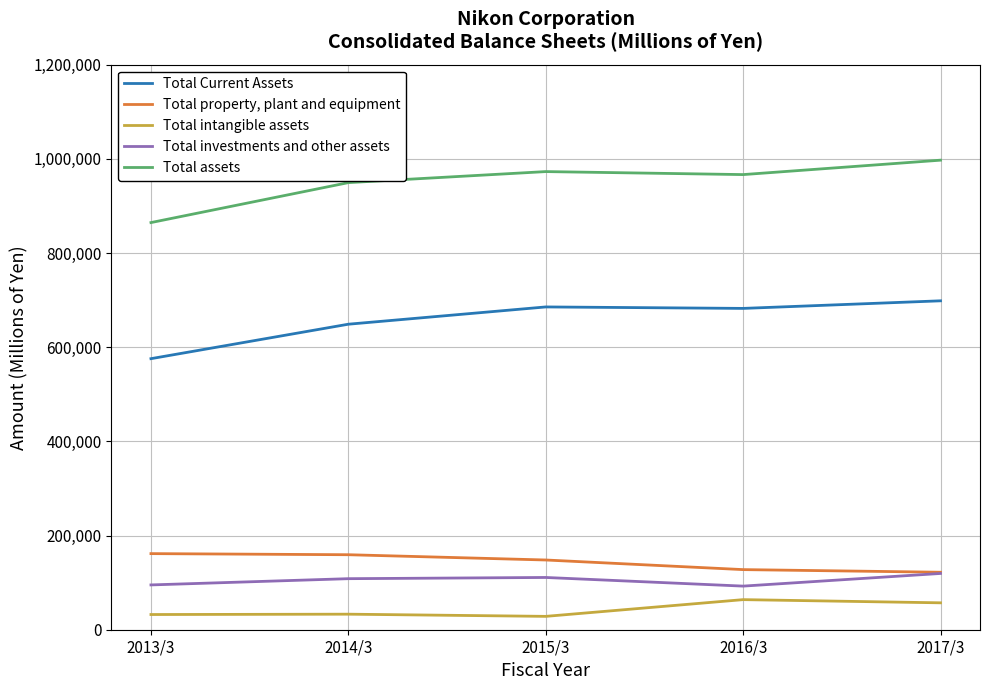

What is the sum of the Total intangible assets values at 2013/3 and 2014/3?

65276